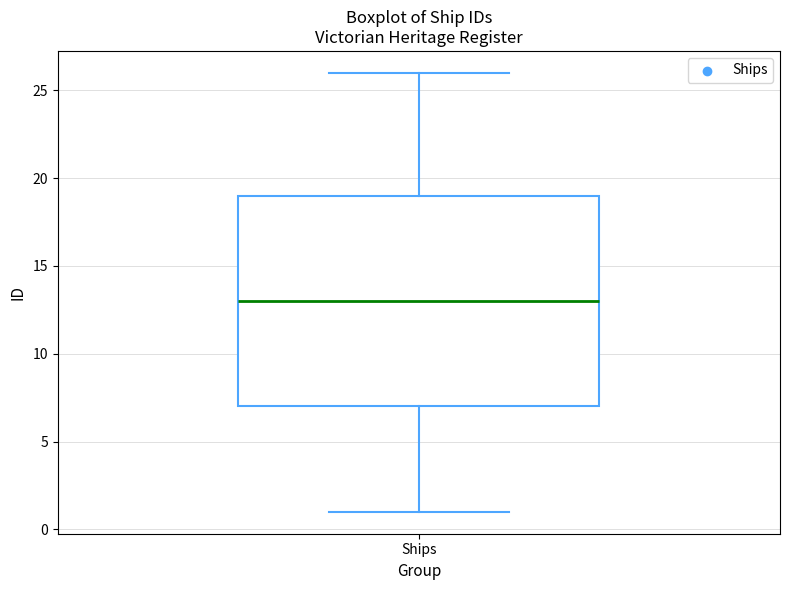

Transcribe this box plot: give where the median line is, the range the box spans, and where the two whiskers end, as read against the y-axis. The values are not printed on the chart, so give them approximately, as read against the axis.

median 13, box 7 to 19, whiskers 1 to 26